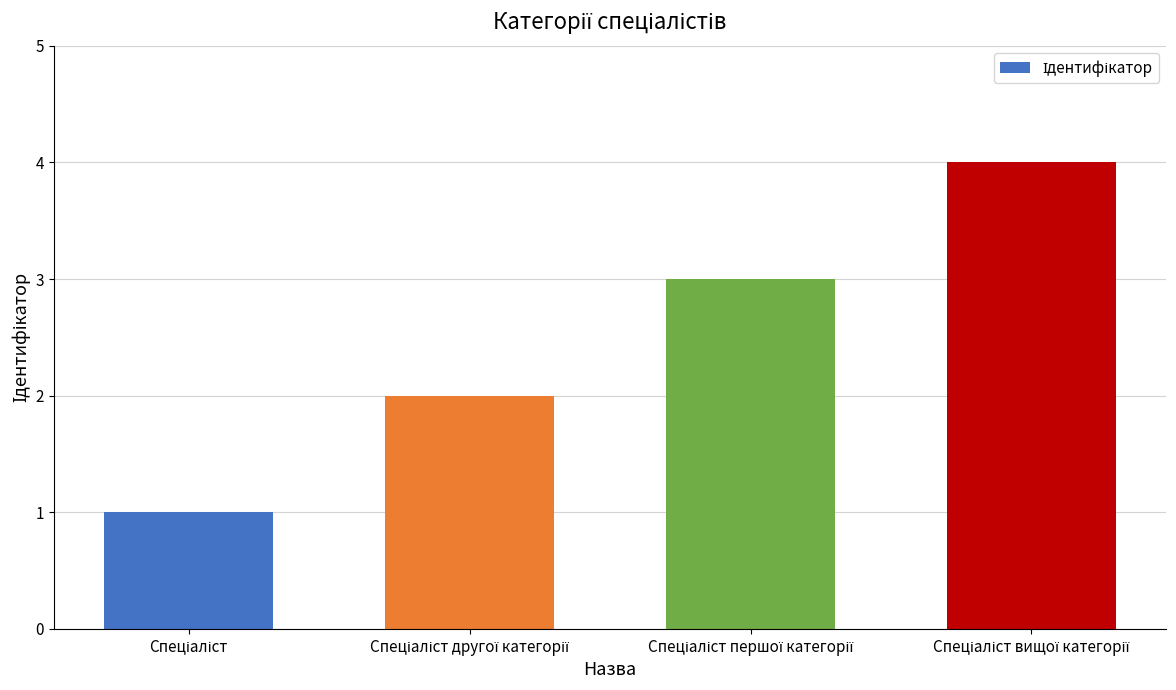

What is the greatest value displayed?

4